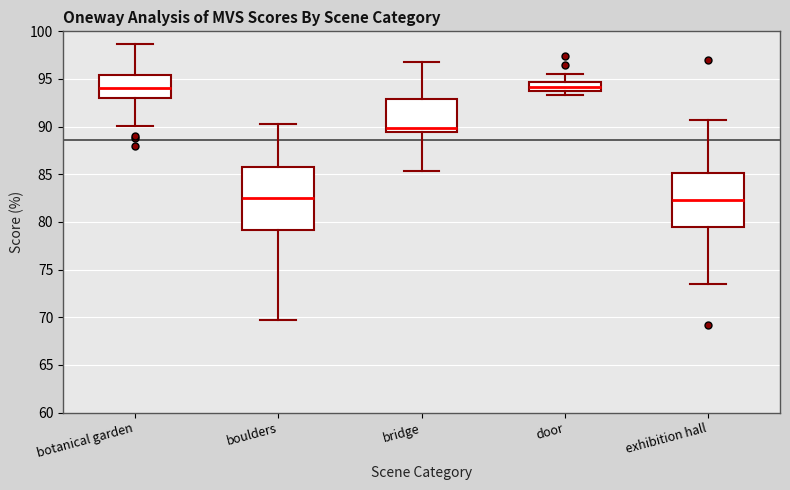

Reading left to right, transcribe this box plot: for each box, give where its median line is, the range the box spans, and where its two whiskers end, as read against the y-axis. The values are not printed on the chart, so give them approximately, as read against the axis.

botanical garden: median 94.0, box 93.0 to 95.5, whiskers 90.0 to 98.5
boulders: median 82.5, box 79.0 to 86.0, whiskers 69.5 to 90.5
bridge: median 90.0, box 89.5 to 93.0, whiskers 85.5 to 97.0
door: median 94.0 (inside the box), box 94.0 to 94.5, whiskers 93.5 to 95.5
exhibition hall: median 82.5, box 79.5 to 85.0, whiskers 73.5 to 90.5